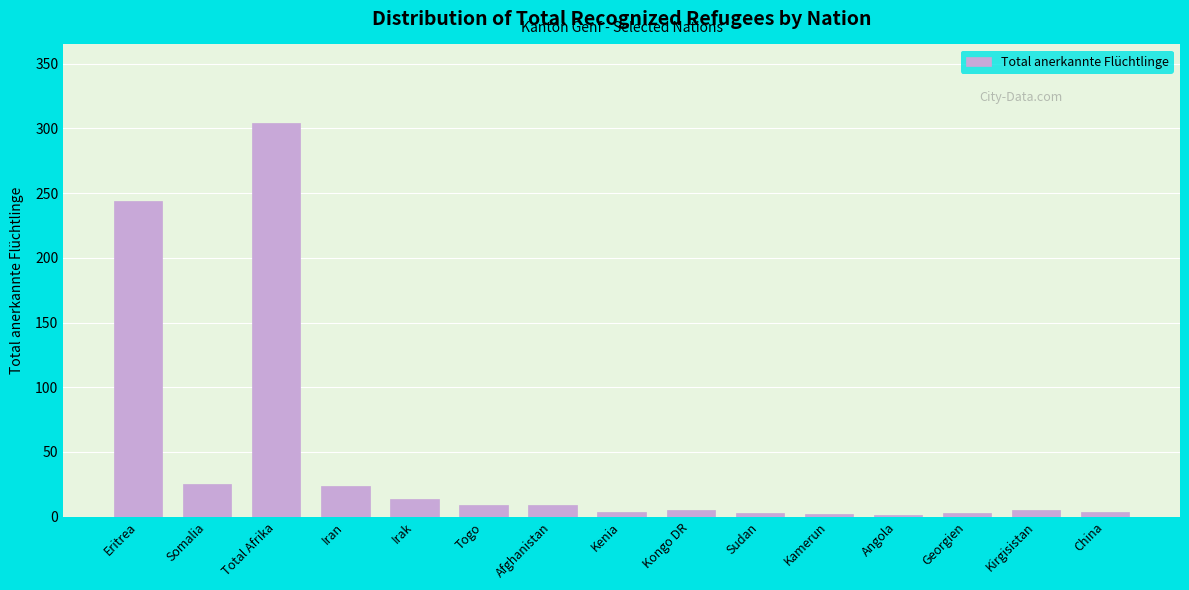

Where is the data nearest to the value 152?

Eritrea